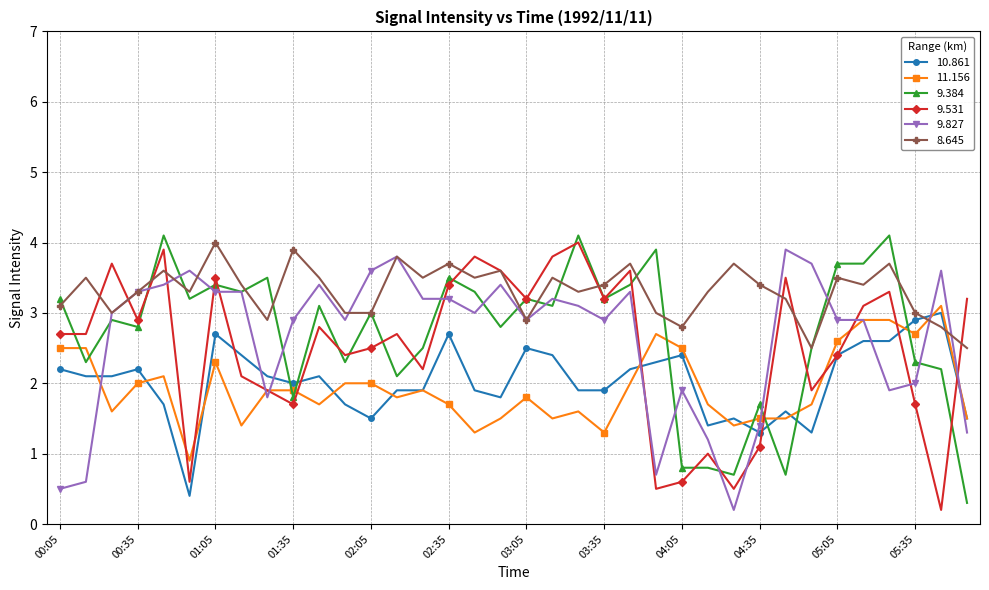

True or false: 9.531 has more than 2 points higher than both neighbors.

True